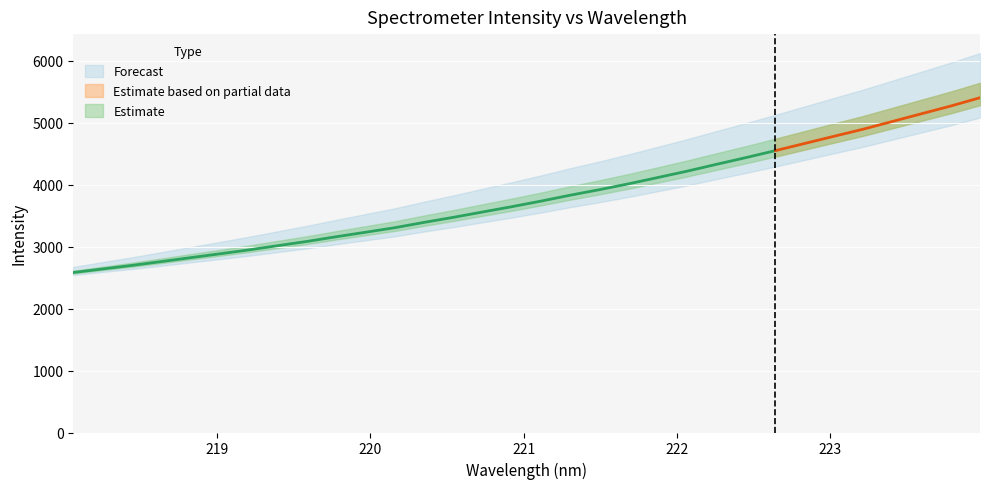

Is it true that the value at 219.9712 is 5577.0?

False